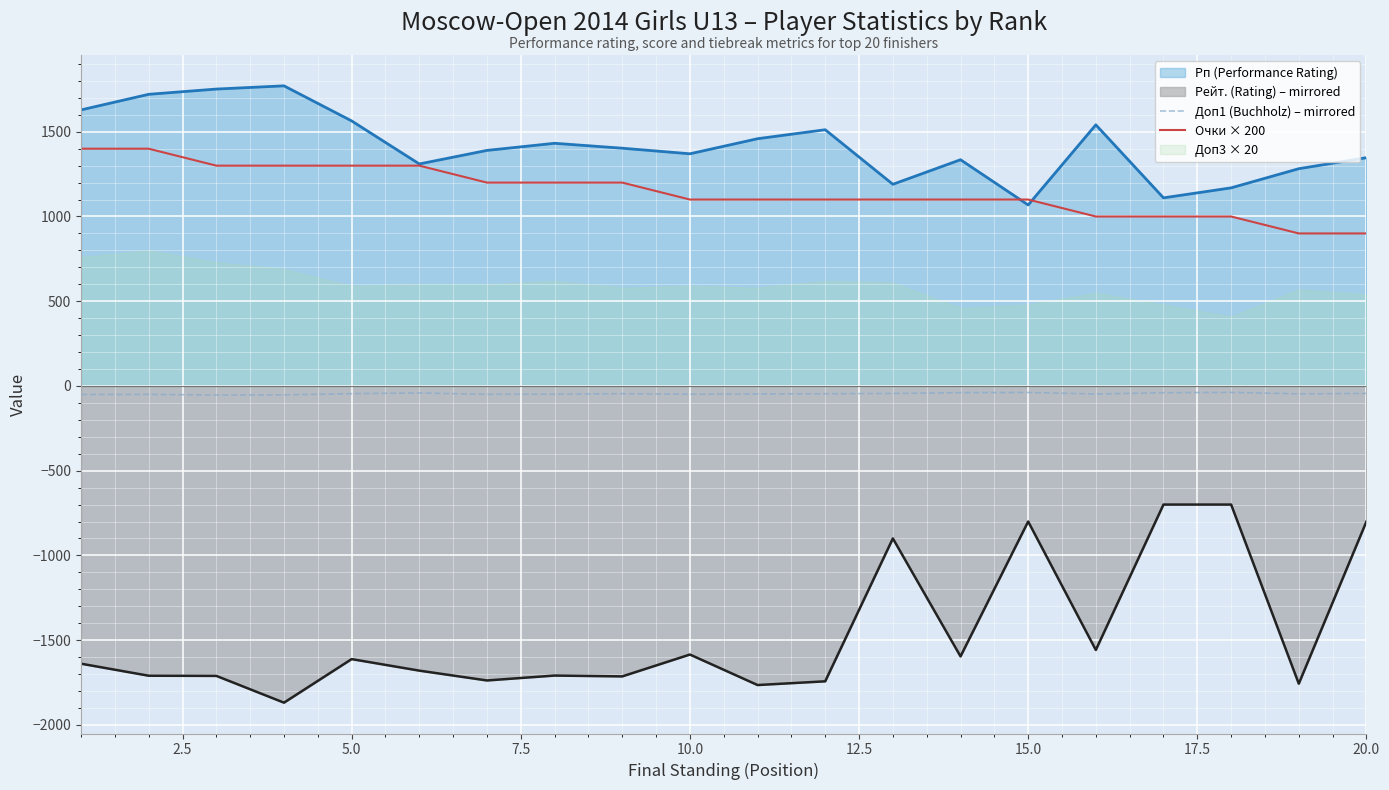

True or false: Очки × 200 has more than 2 interior local peaks.

False